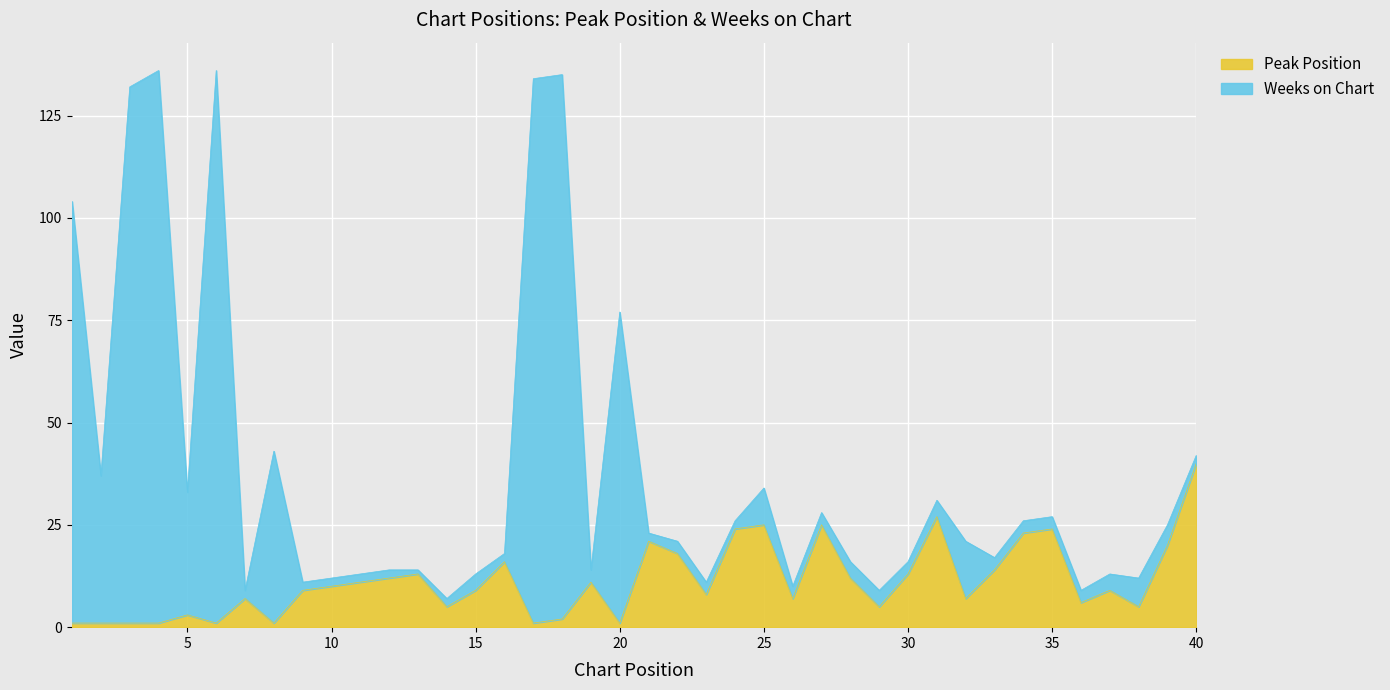

What are all the series names shown in the legend?

Peak Position, Weeks on Chart